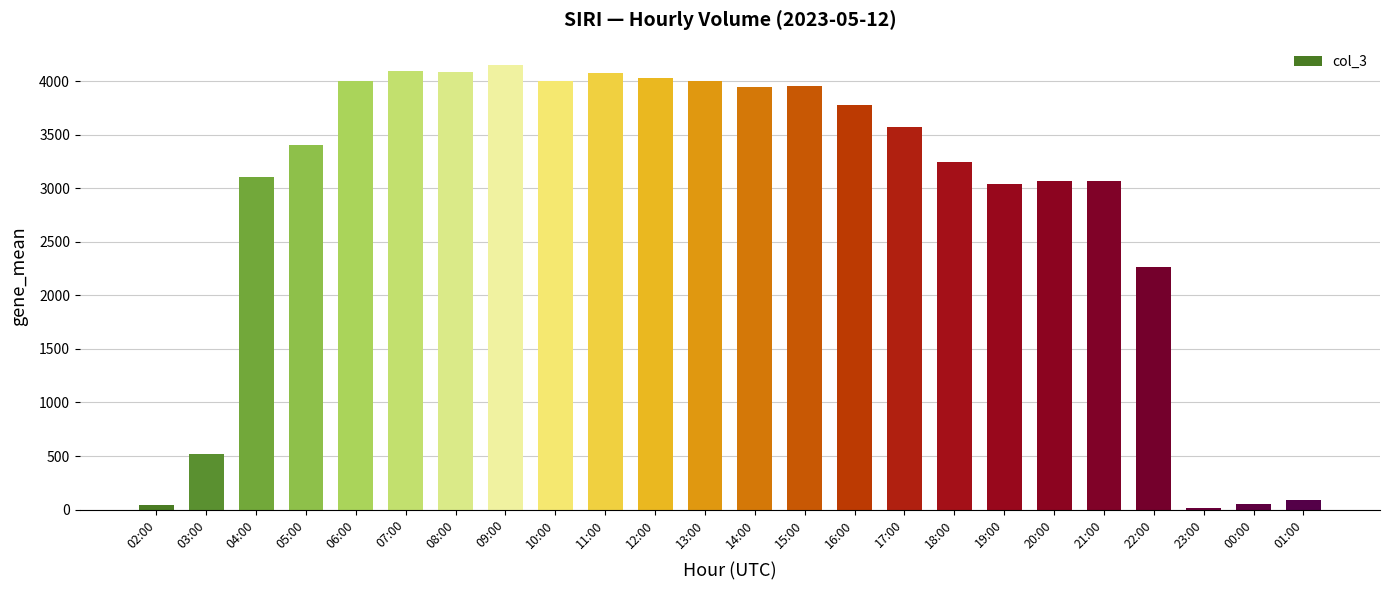

What is the difference between the maximum and second lowest values?

4107